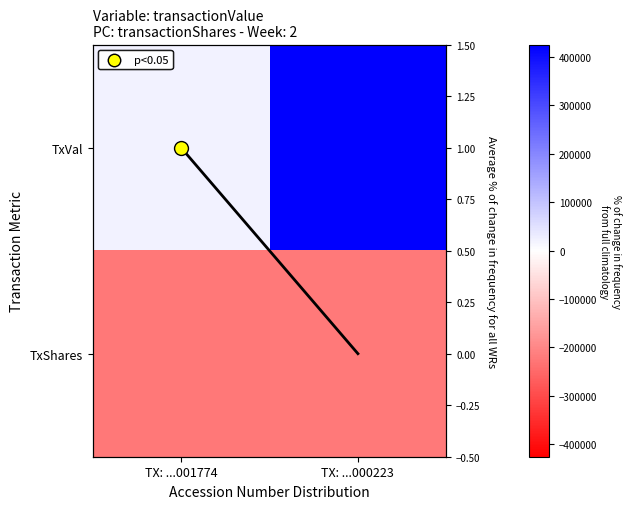

What is the minimum value for TxVal?

20307